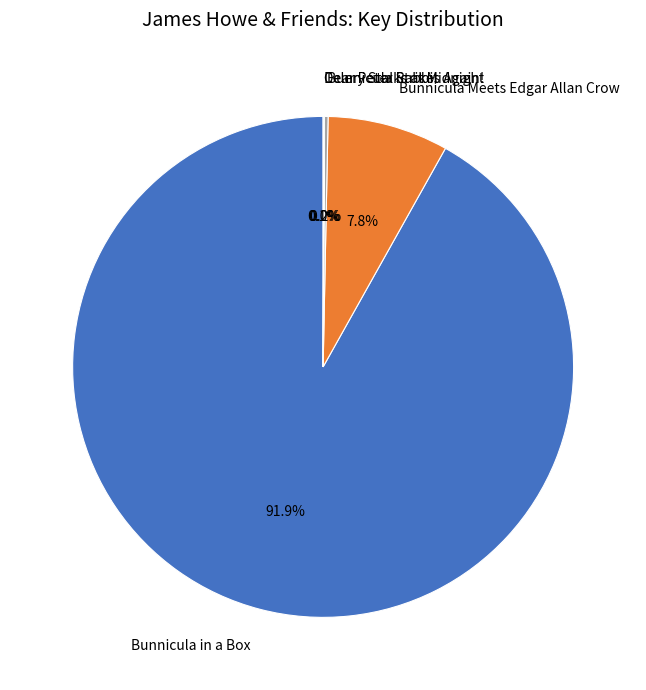

Which category has the biggest portion of the pie?

Bunnicula in a Box